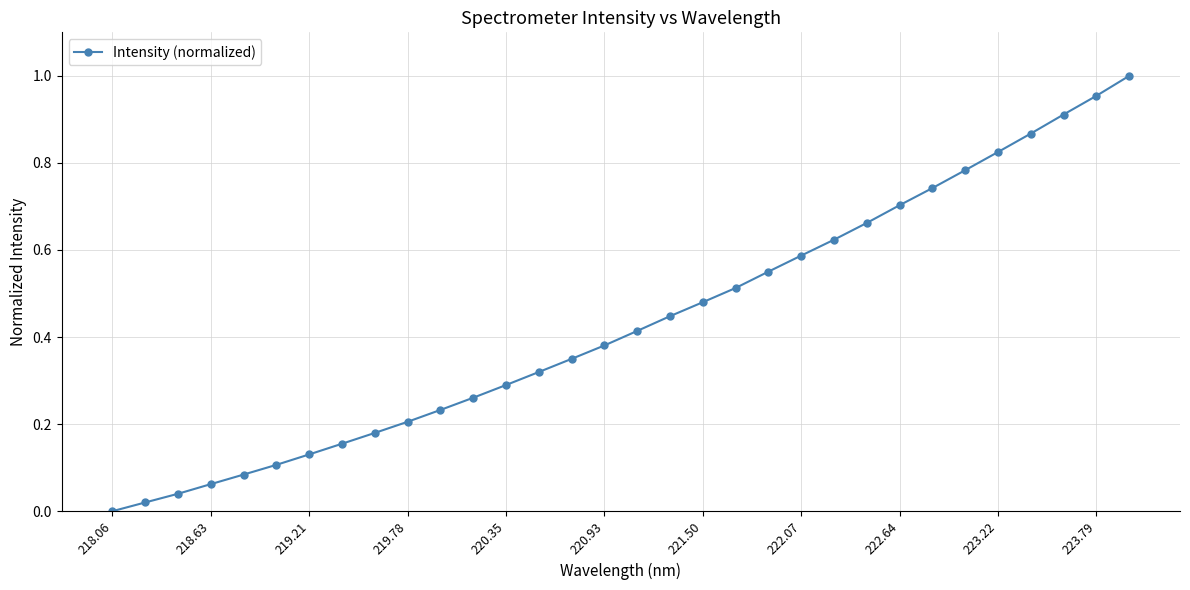

How many lines are shown in the chart?

1